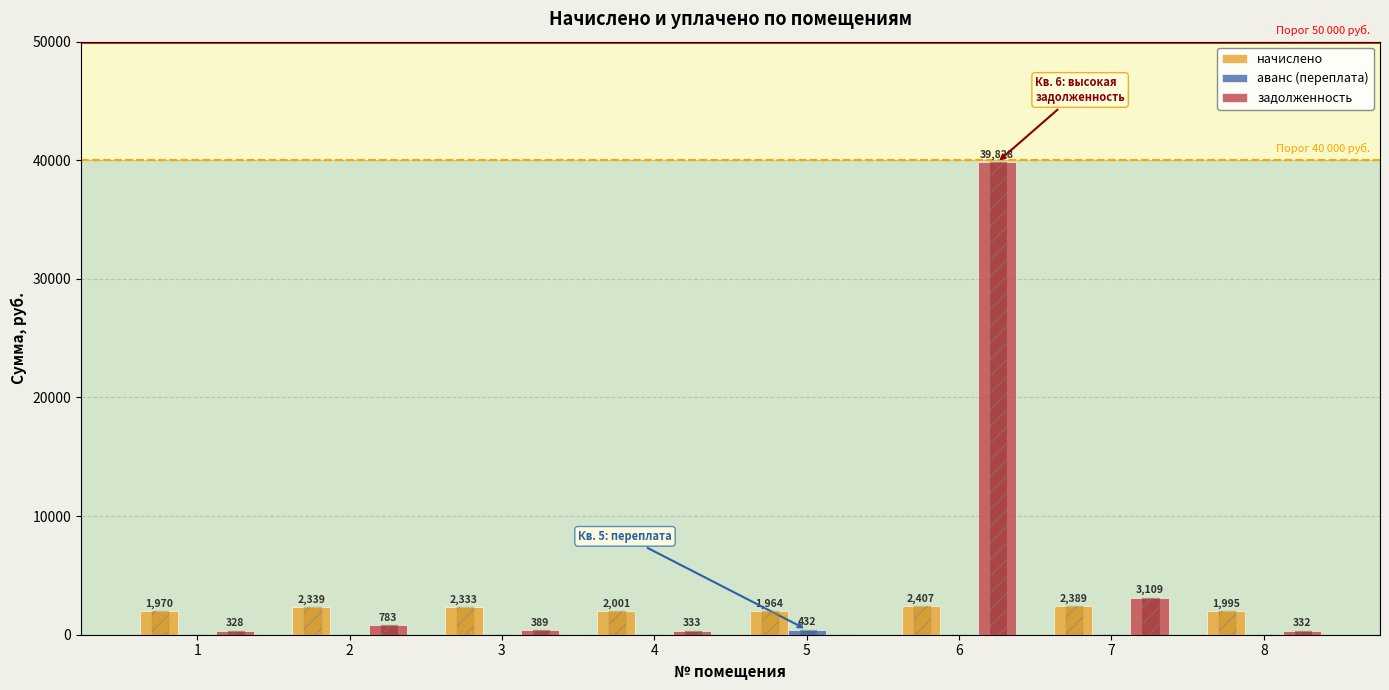

Is the value of начислено at 4 greater than the value of задолженность at 6?

No